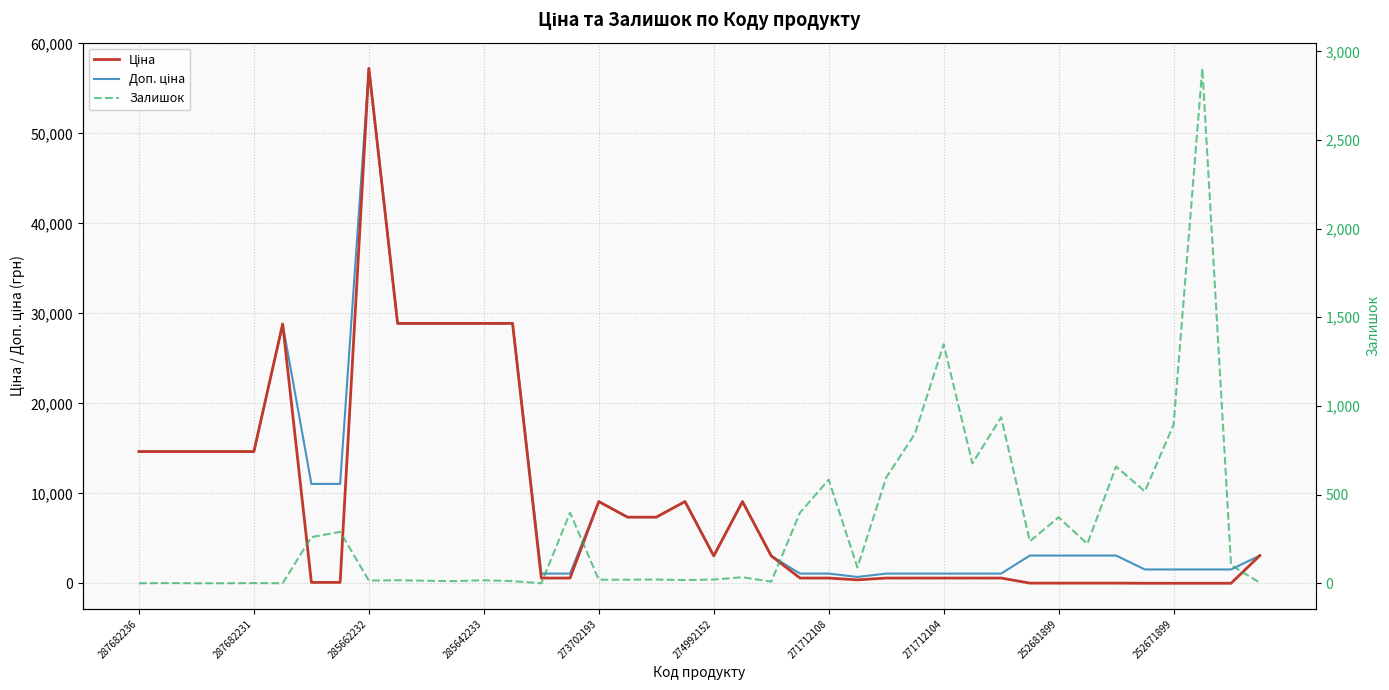

What is the value of the Доп. ціна point at the 33rd from the left?

3095.0